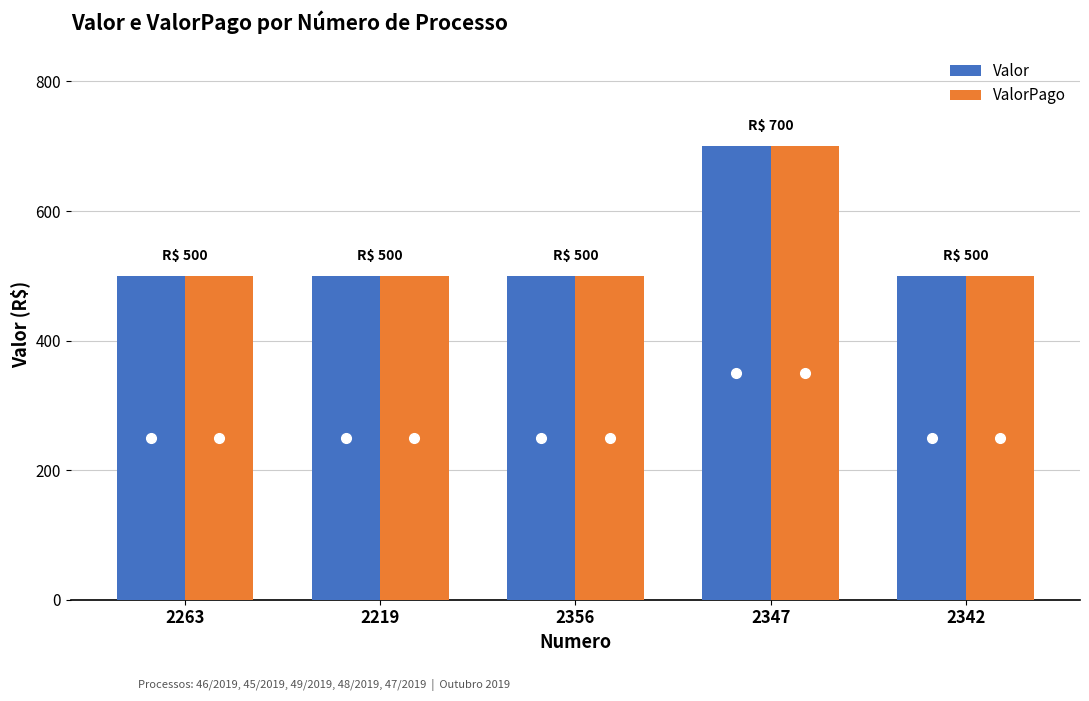

What is the difference between the Valor values at 2342 and 2347?

200